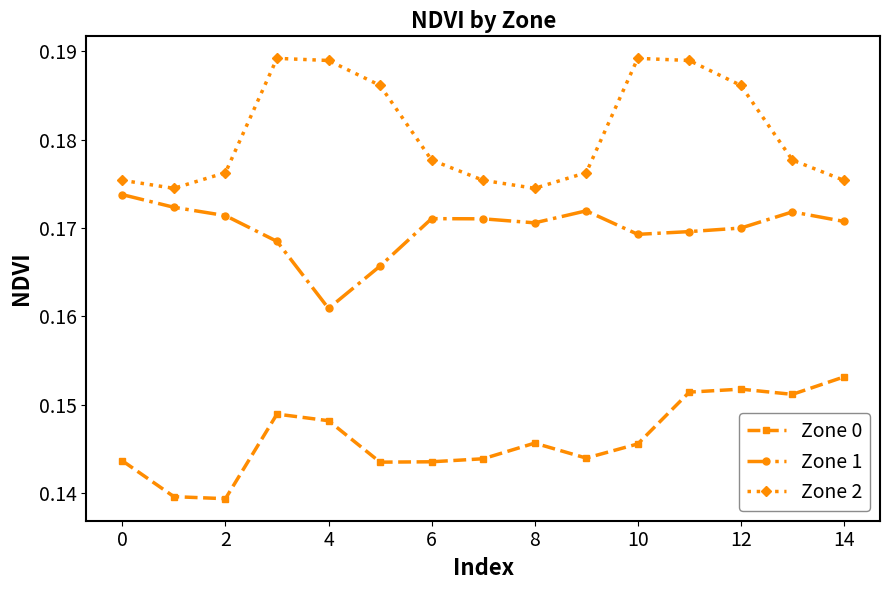

True or false: Zone 2 and Zone 0 intersect in this chart.

False